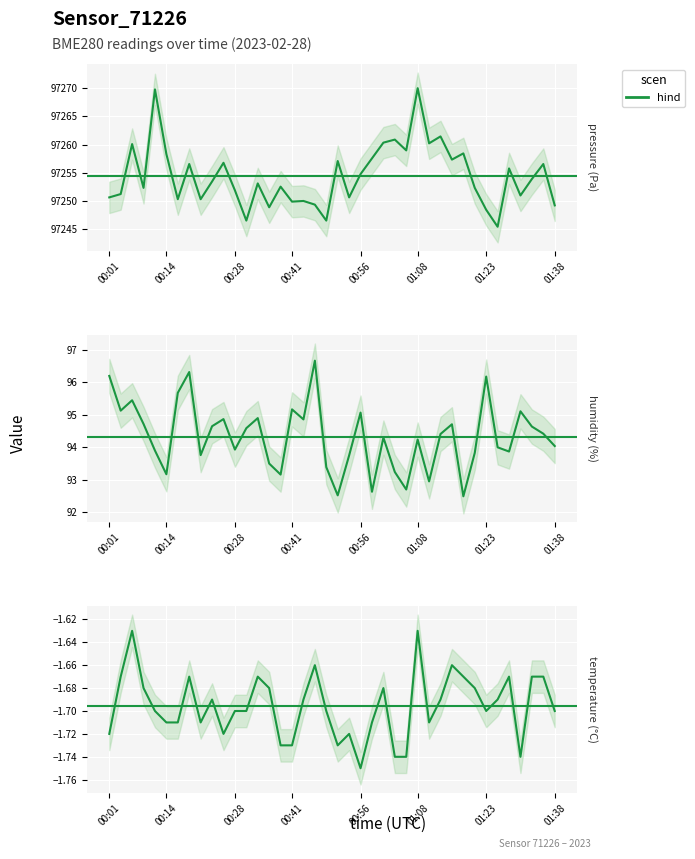

The value at 24 is -1.7. True or false?

True